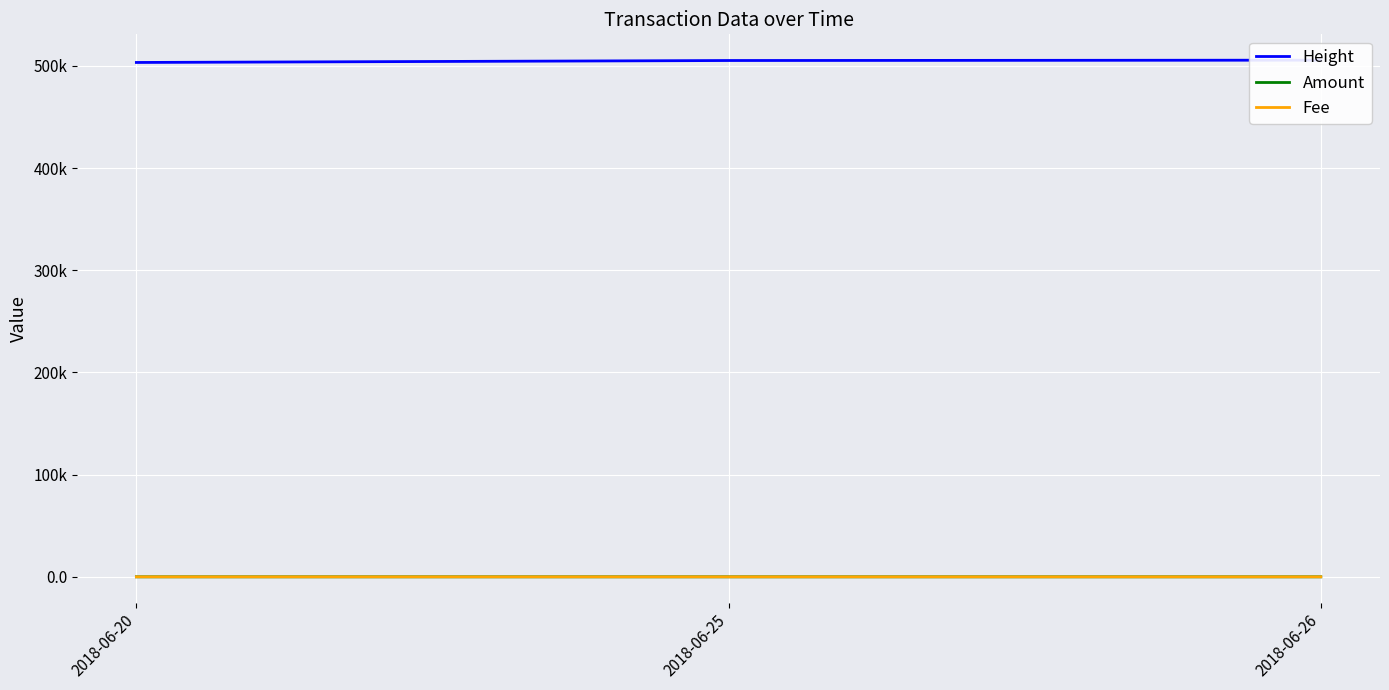

List the labels in order of Fee value, largest first.

2018-06-25, 2018-06-20, 2018-06-26